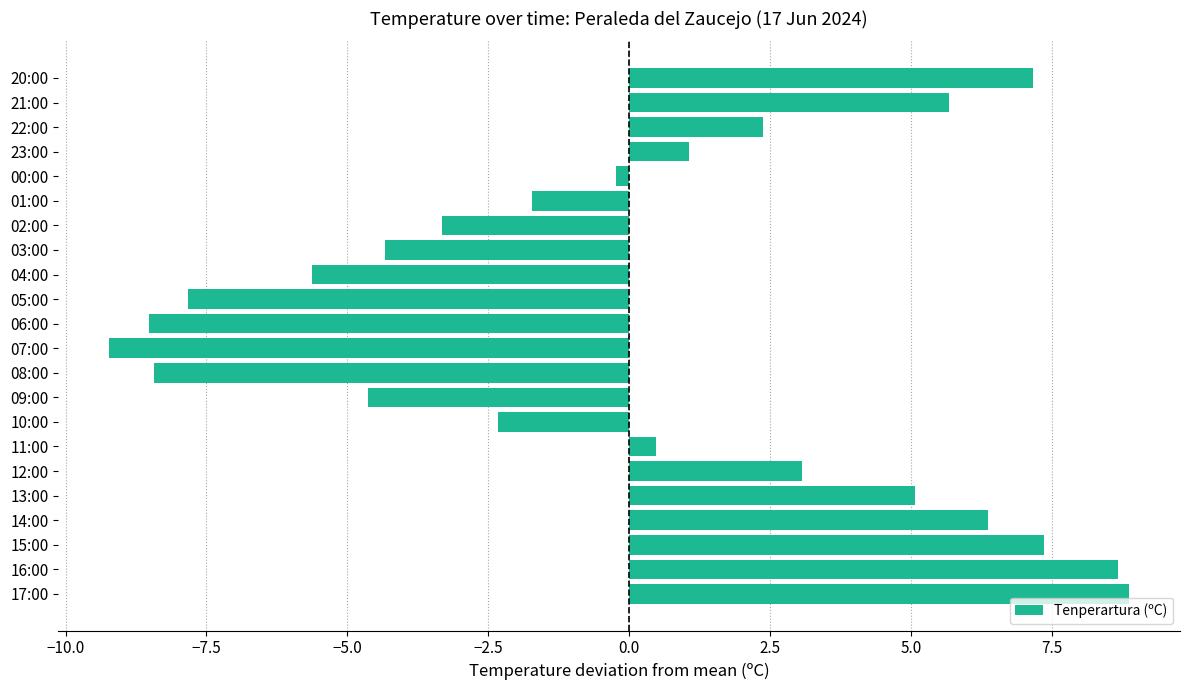

Which has a higher value, 11:00 or 14:00?

14:00